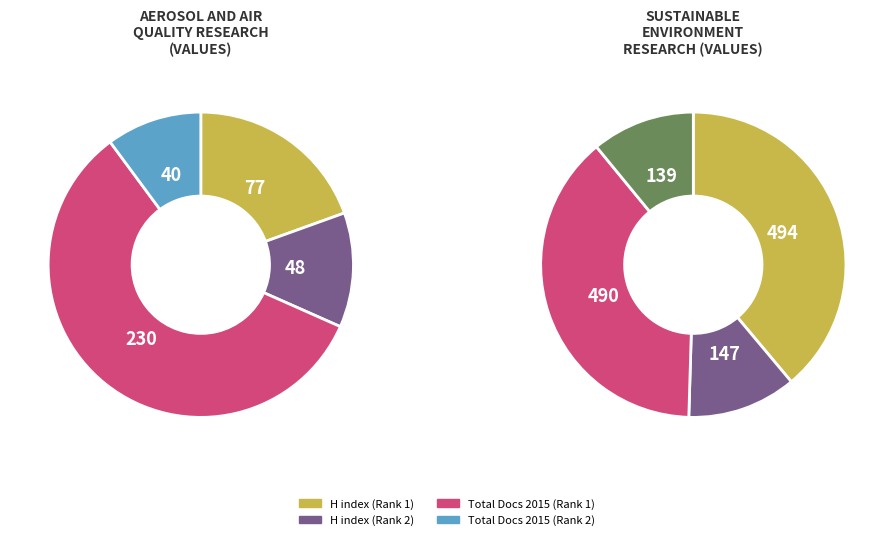

Is Sustainable Environment Research the majority of the pie?

No